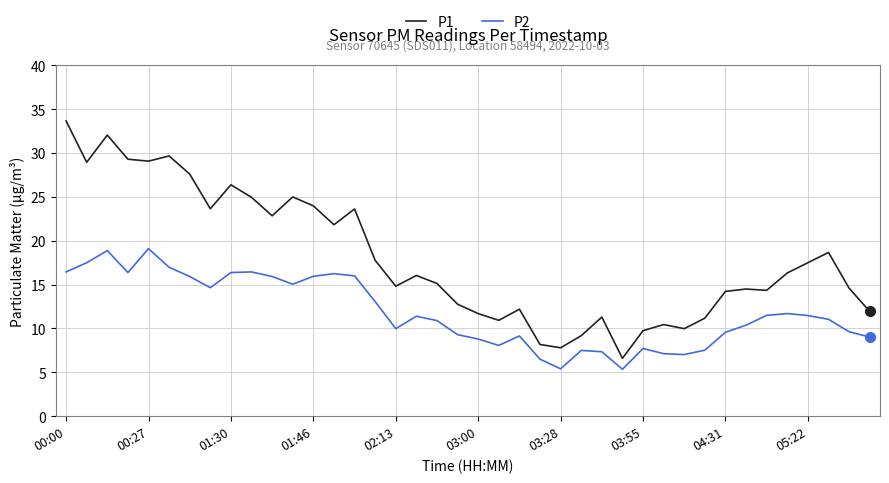

Rank the series by their average value, from highest to lowest.

P1, P2